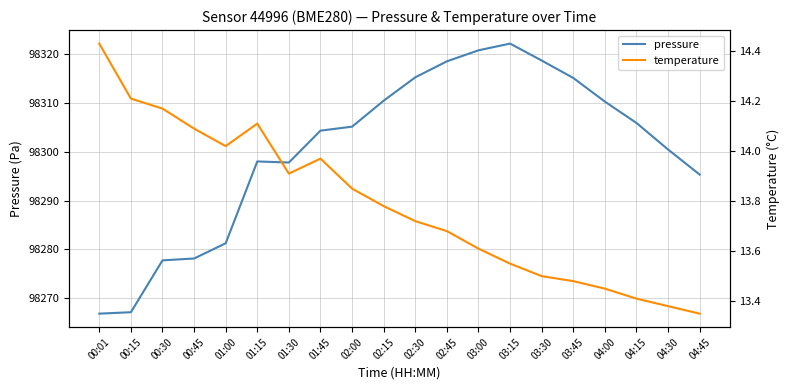

What is the difference between the temperature values at 03:45 and 01:00?

0.5